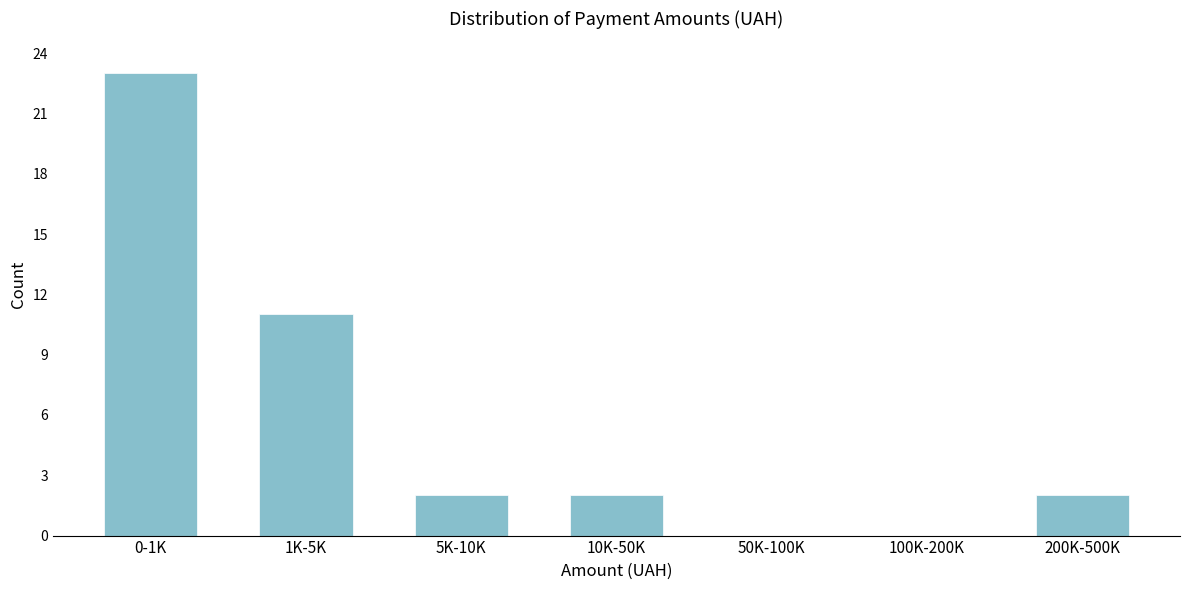

Reading left to right, transcribe all the data shown in this chart.

0-1K=23	1K-5K=11	5K-10K=2	10K-50K=2	50K-100K=0	100K-200K=0	200K-500K=2